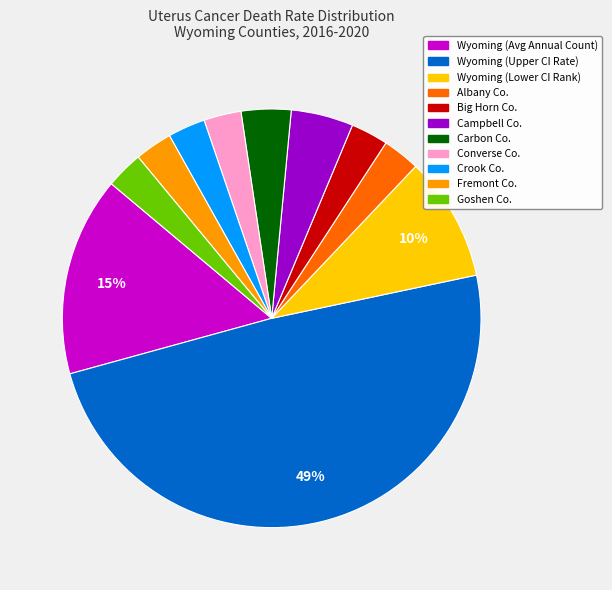

To the nearest percent, what is the average slice percentage?

9%